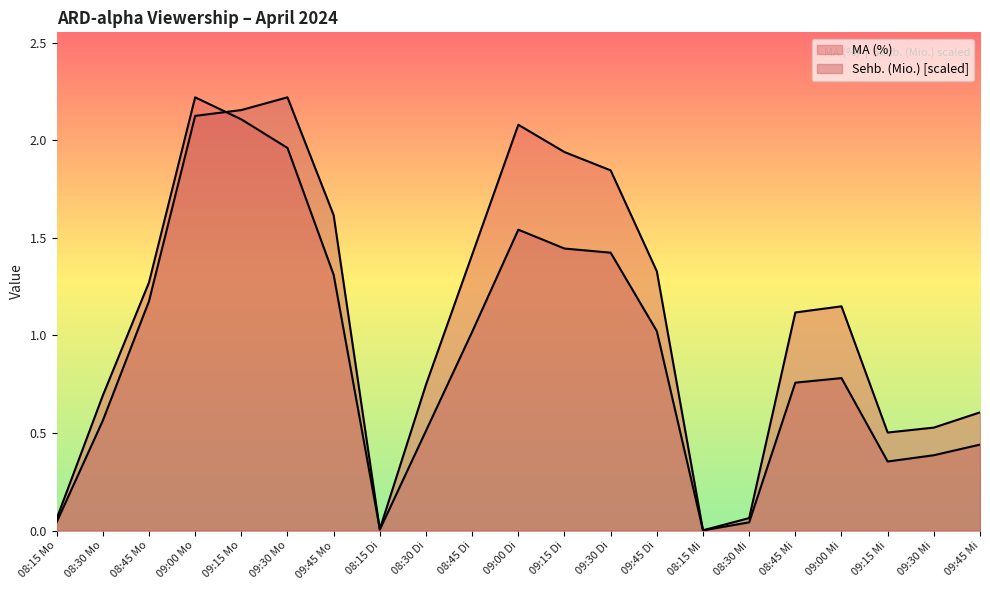

At which label does MA (%) first exceed 1?

08:45 Mo